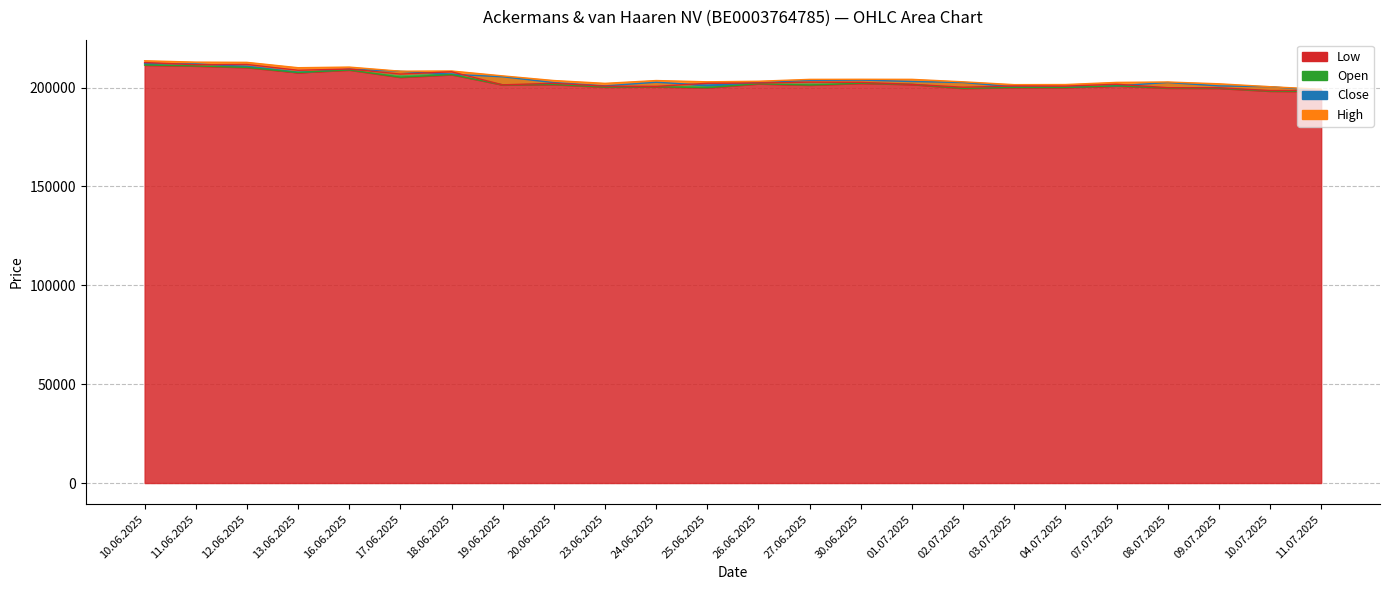

Reading right to left, transcribe all the data shown in this chart.

Open: 198538	200466	200867	202576	200904	200287	200394	202577	203084	203821	203662	202445	201193	202714	200881	202535	205478	206759	208260	209268	207669	210700	211981	212169
High: 199170	200466	201939	202847	202641	201556	201500	202946	204187	204219	204169	203228	202944	203582	202157	203589	205937	208416	208308	210390	210071	212783	212895	213577
Low: 198019	198265	199707	199812	200904	200078	200111	199673	201652	202226	201320	201980	199977	200475	200314	201614	201410	206594	205269	208952	207669	210221	210992	211427
Close: 198514	198511	199941	199960	201710	200757	200837	200197	201673	202646	202761	202359	202198	200619	200736	202184	201410	208003	206840	209407	208782	211702	211595	212683